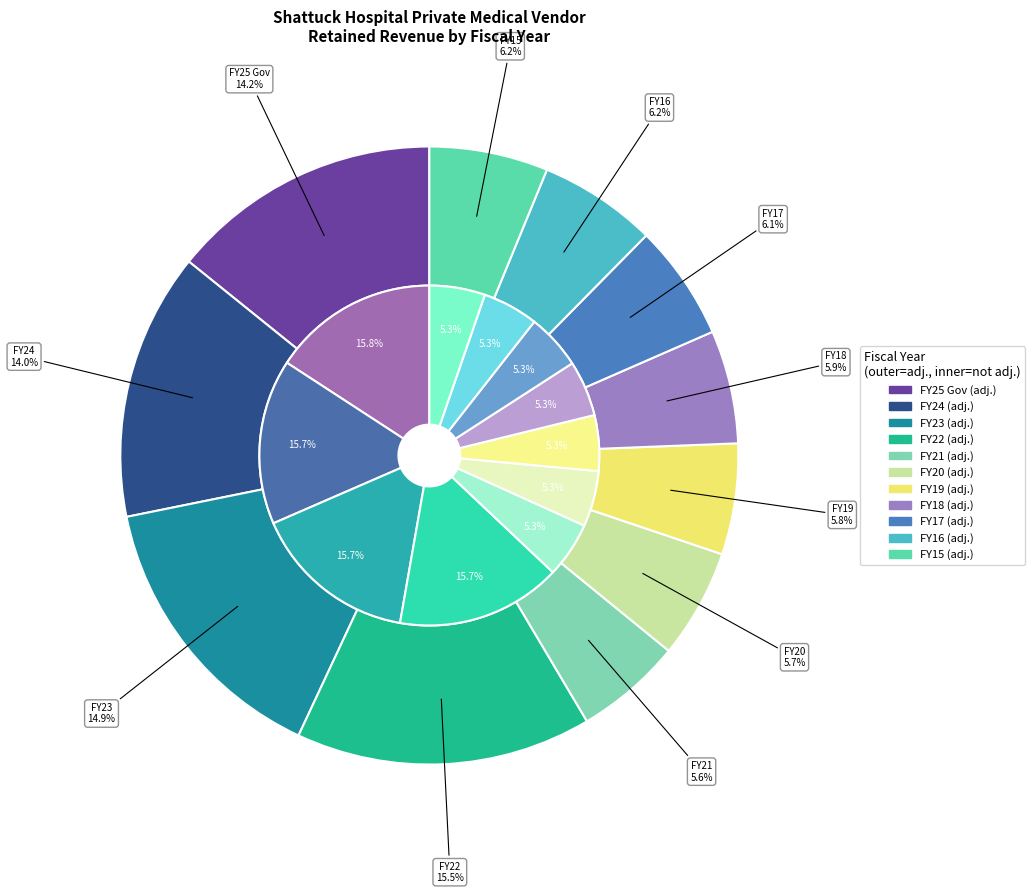

Is the sum of FY24 and FY25 Gov greater than half?

No